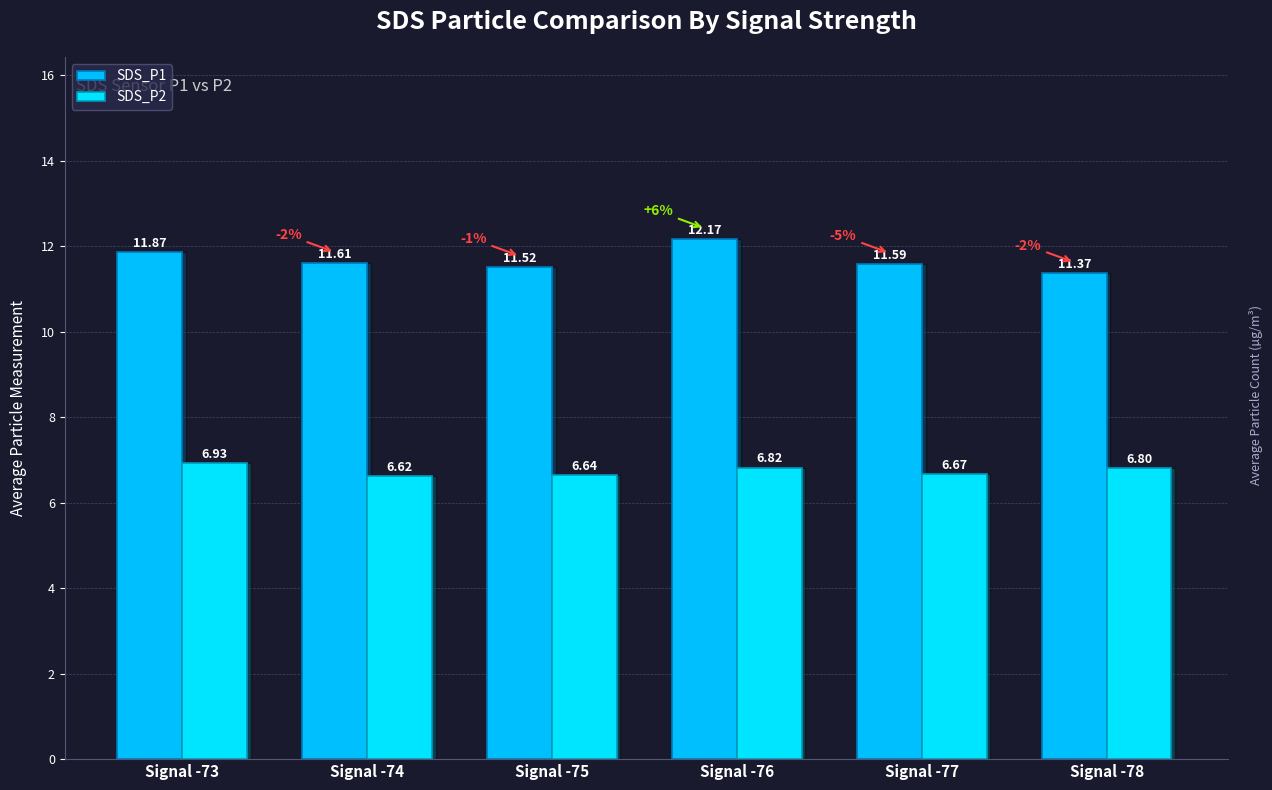

List the series in order of their overall mean, highest first.

SDS_P1, SDS_P2